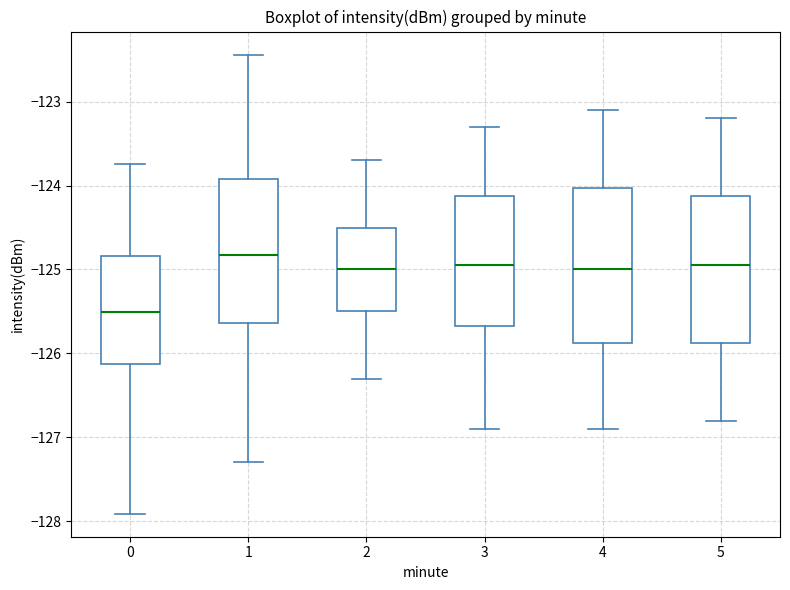

Which box has the lowest median line?

0